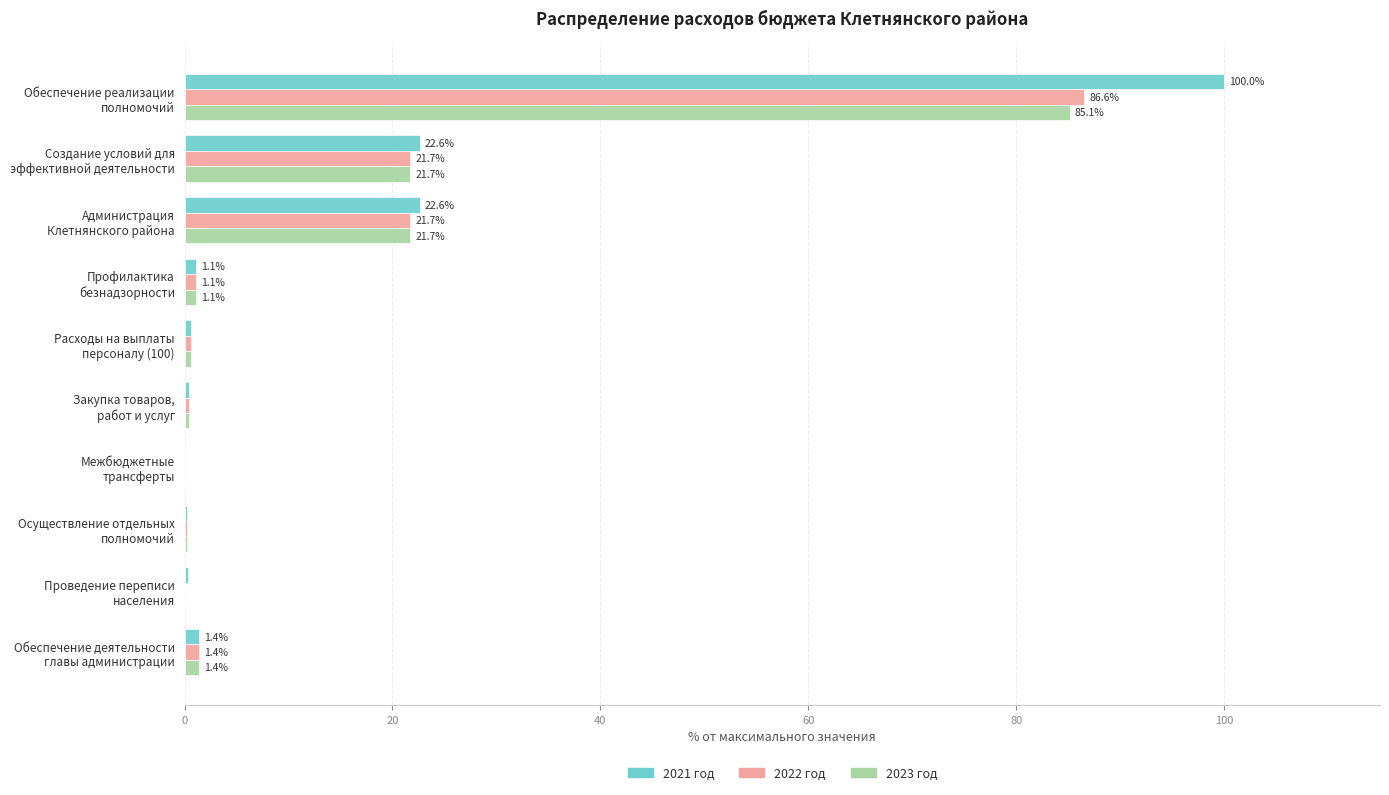

What is the highest value of the 2021 год series?

100.0